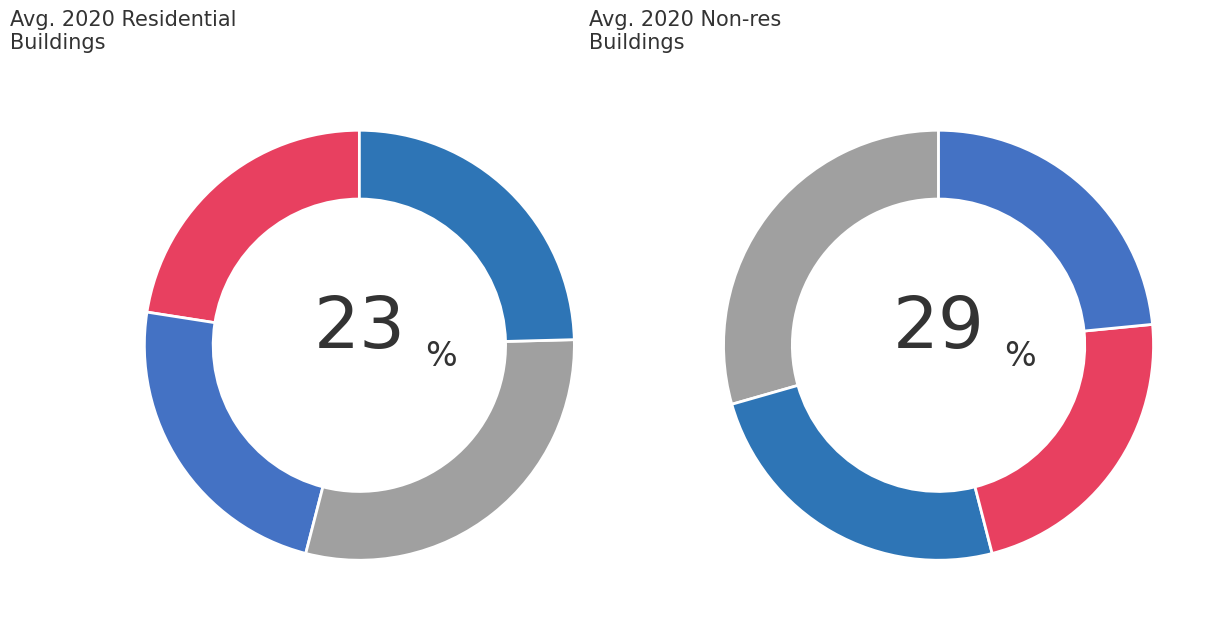

Is it true that Hiring of equipment is 23% of the pie?

True